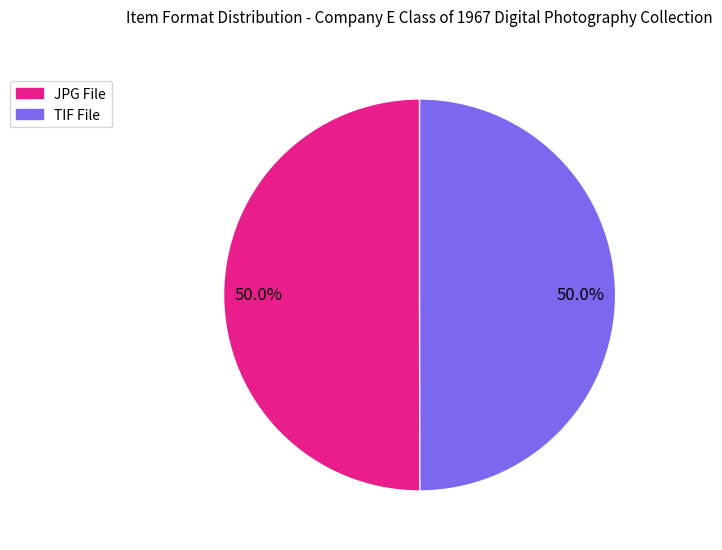

Rank the categories by value from lowest to highest.

TIF File, JPG File